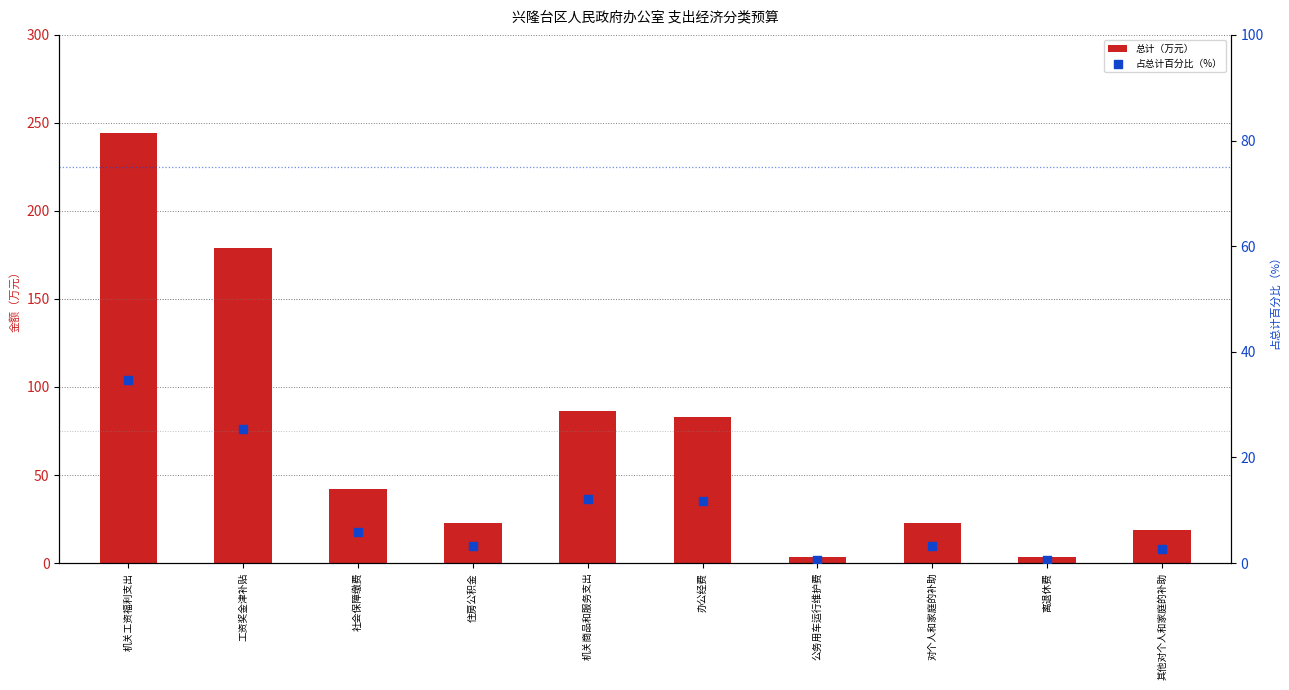

At how many categories does at least one series exceed 30?

5